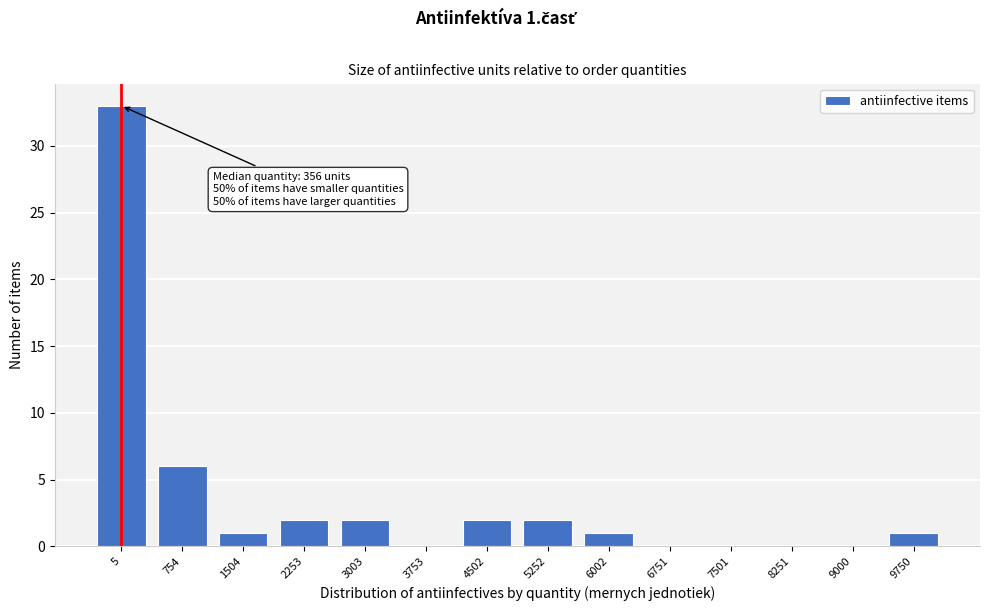

Reading left to right, transcribe all the data shown in this chart.

5=33	754=6	1504=1	2253=2	3003=2	3753=0	4502=2	5252=2	6002=1	6751=0	7501=0	8251=0	9000=0	9750=1